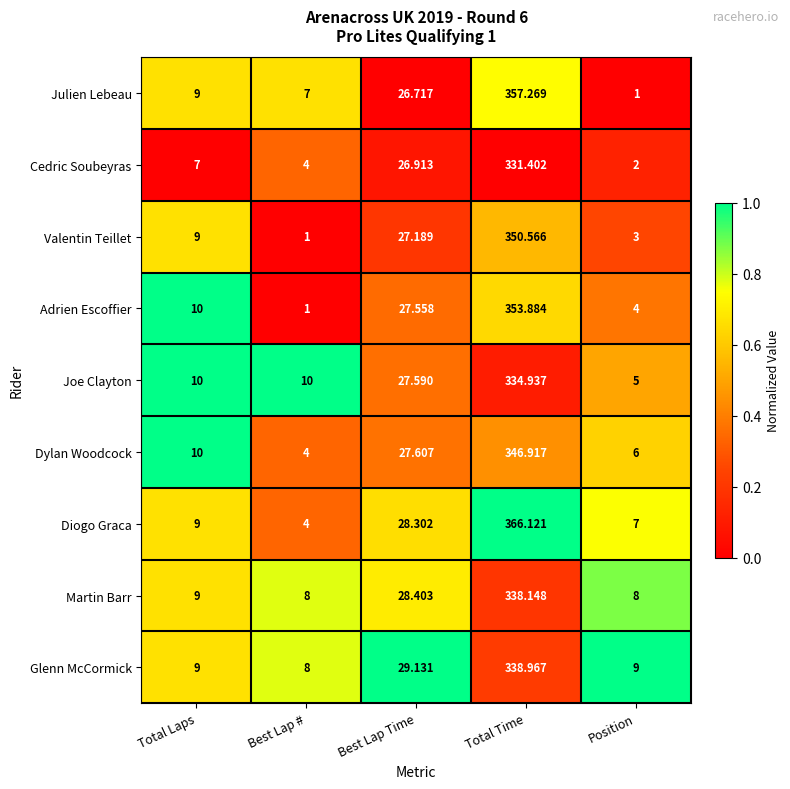

Between Total Laps and Total Time, which series saw the biggest shift?

Diogo Graca